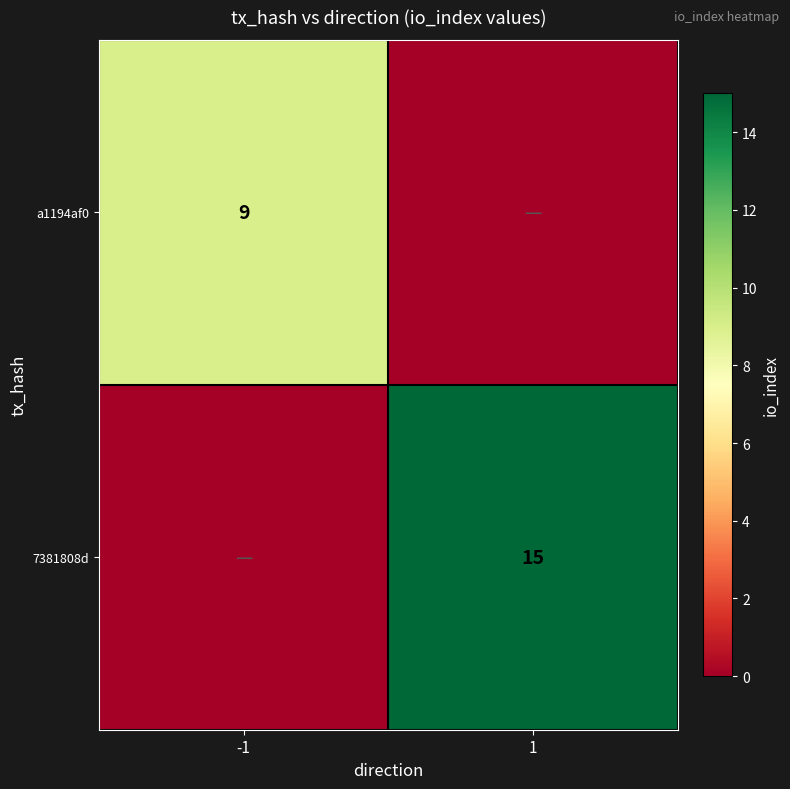

Between -1 and 1, which is larger?

-1